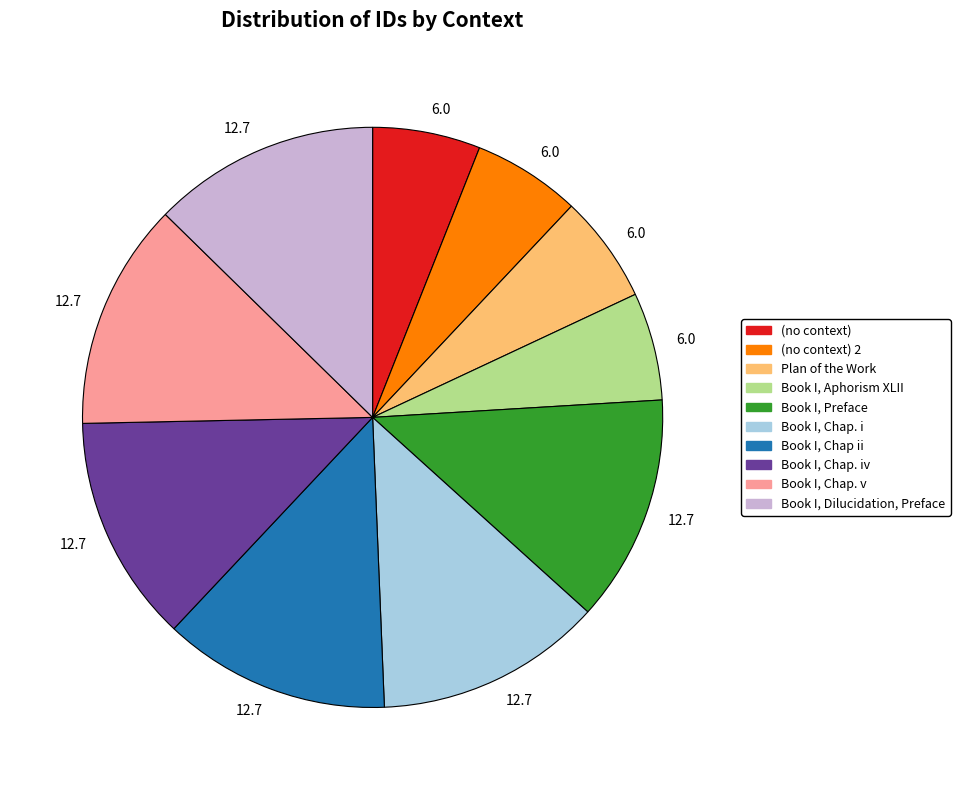

Is there a majority slice in this chart?

No